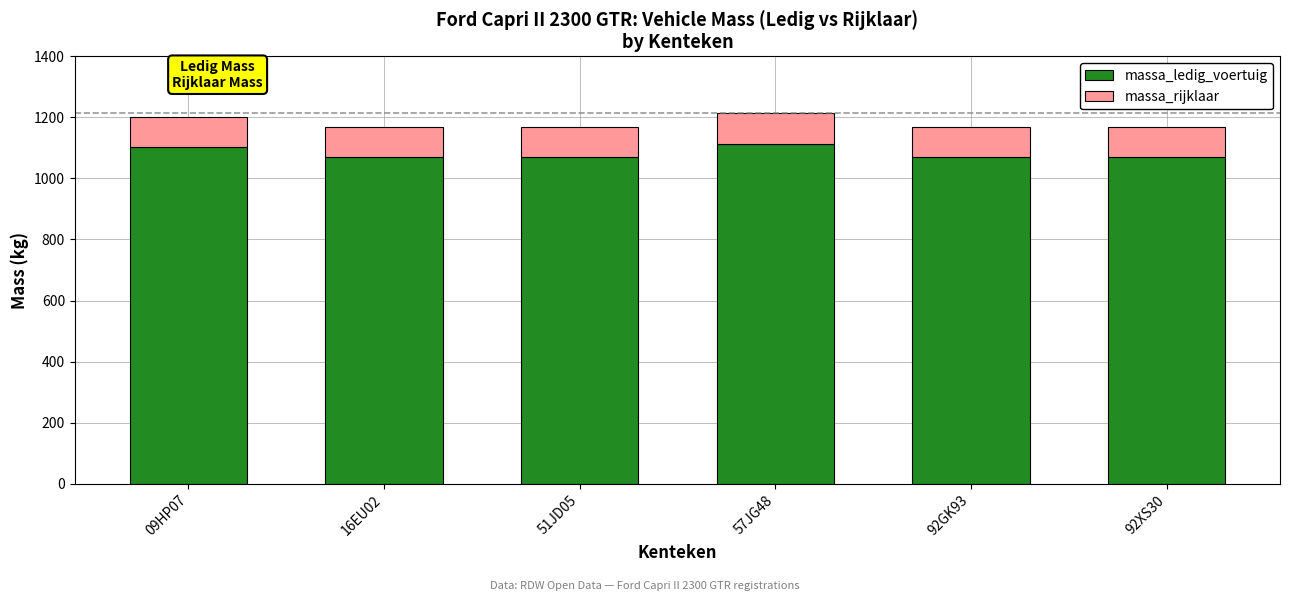

Reading left to right, what are the values for massa_ledig_voertuig?

09HP07=1102	16EU02=1070	51JD05=1070	57JG48=1113	92GK93=1070	92XS30=1070